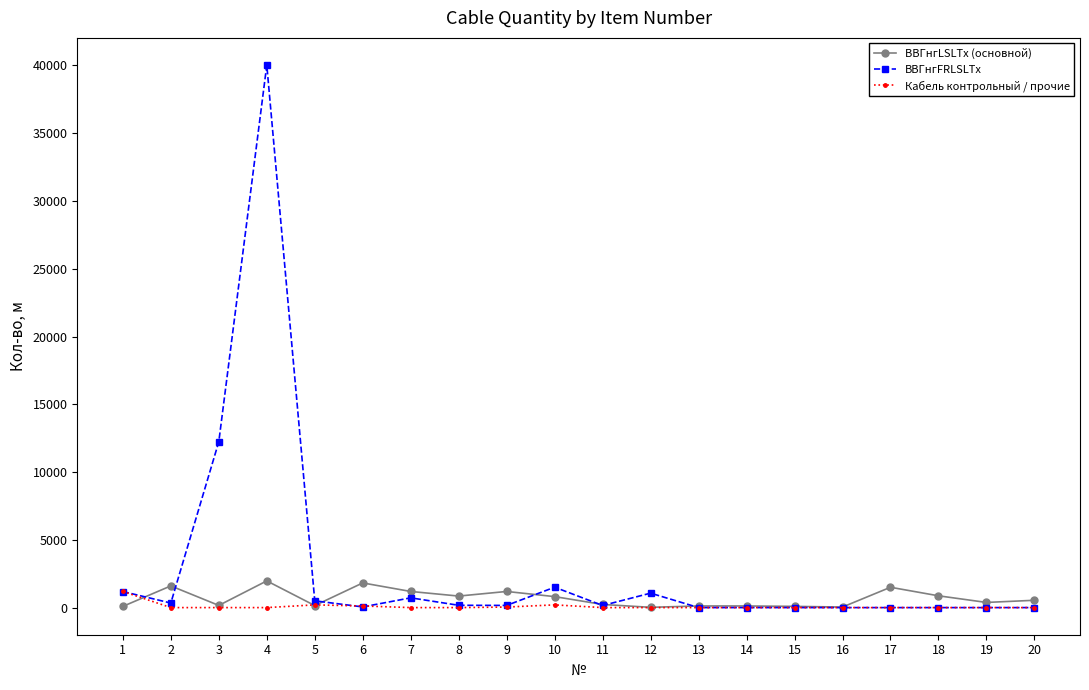

The value of Кабель контрольный / прочие at 16 is 0. True or false?

True